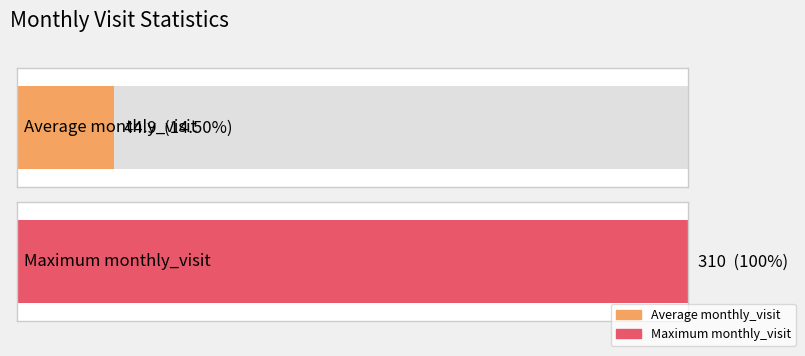

Does the chart contain any negative values?

No